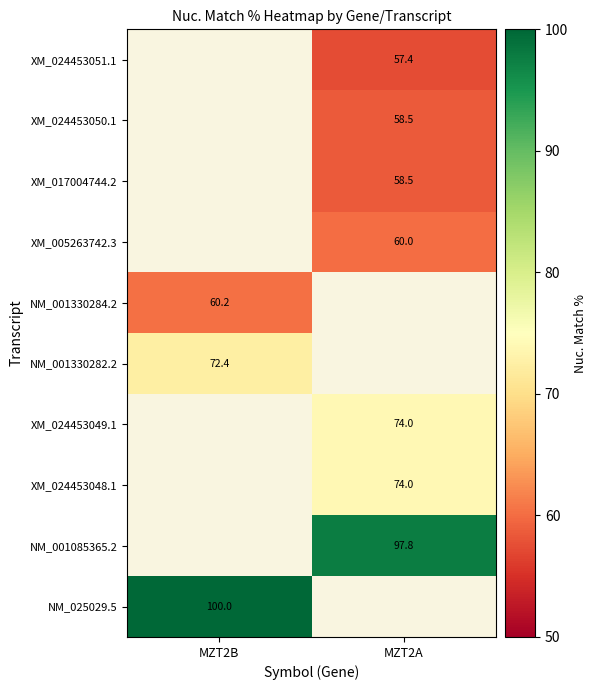

The value of XM_005263742.3 at MZT2A is 14.5. True or false?

False